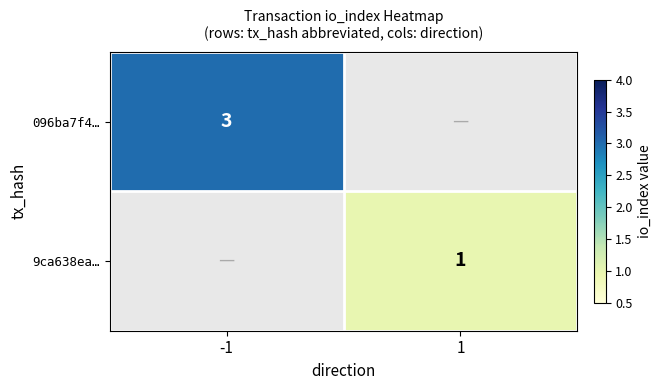

How many data points does each series have?

2